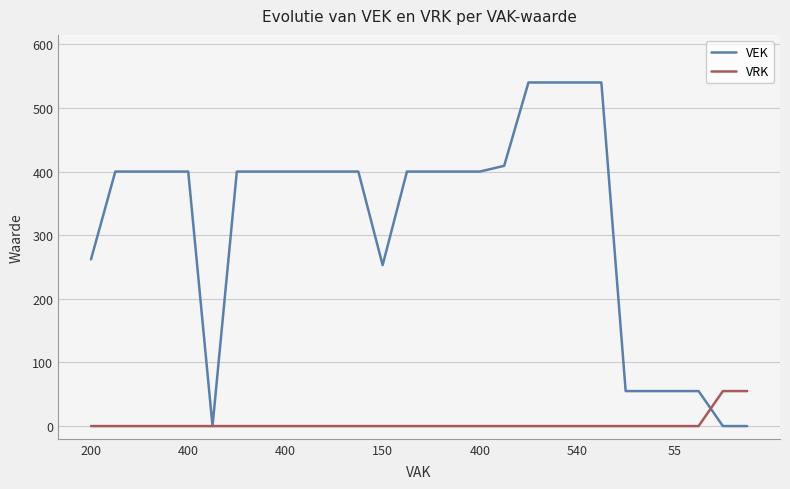

What is the highest value of the VEK series?

540